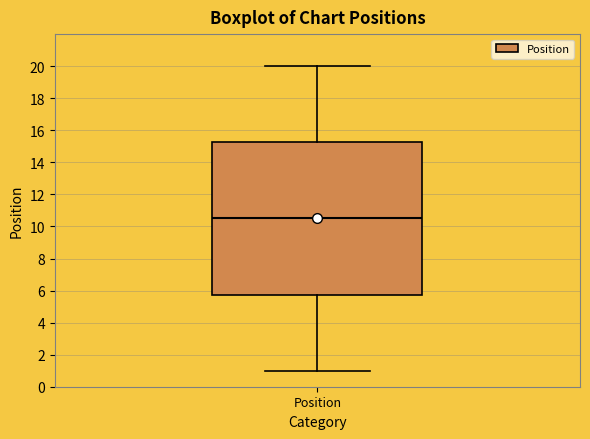

Read this box plot against the y-axis: the position of the median line, the range covered by the box, and the ends of both whiskers. The values are not printed on the chart, so give them approximately, as read against the axis.

median 10.6, box 5.8 to 15.2, whiskers 1.0 to 20.0